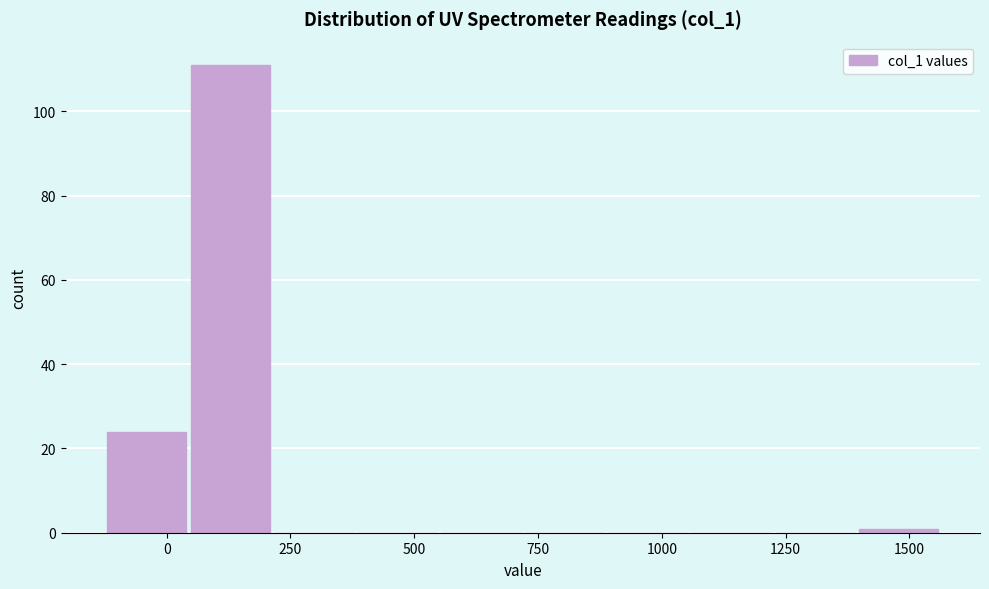

Read against the x-axis, roughly where is the centre of the tallest bar?

150